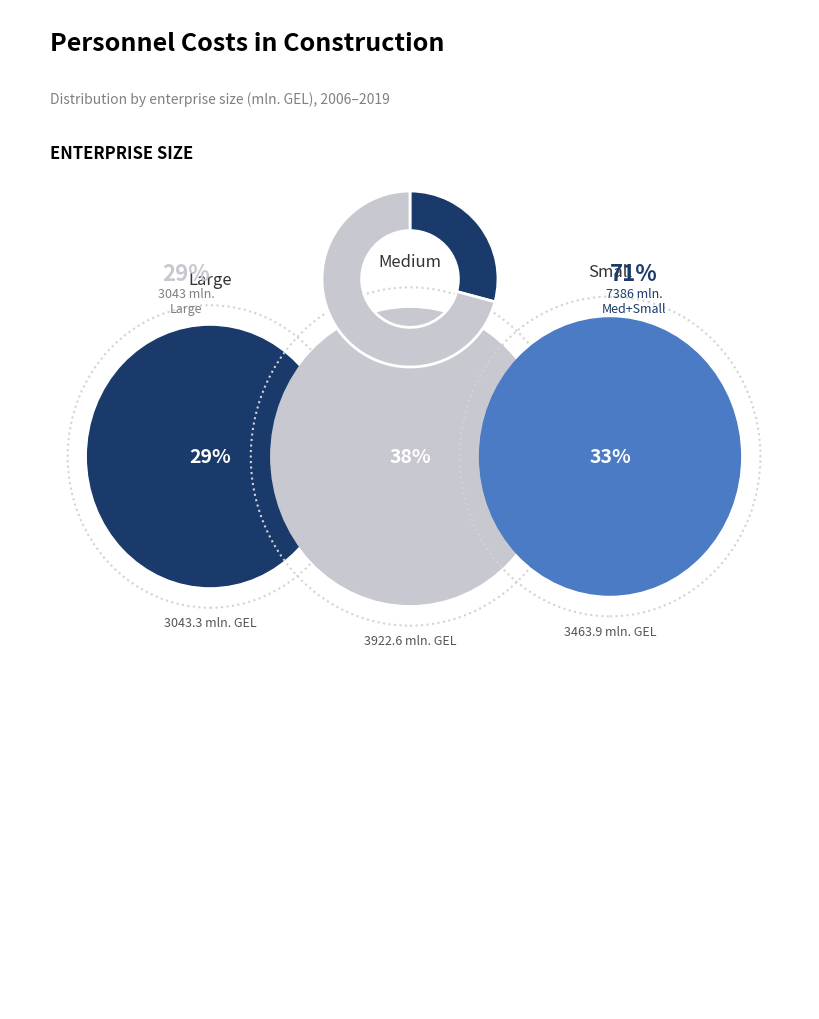

Is there any slice that represents more than half of the pie?

Yes